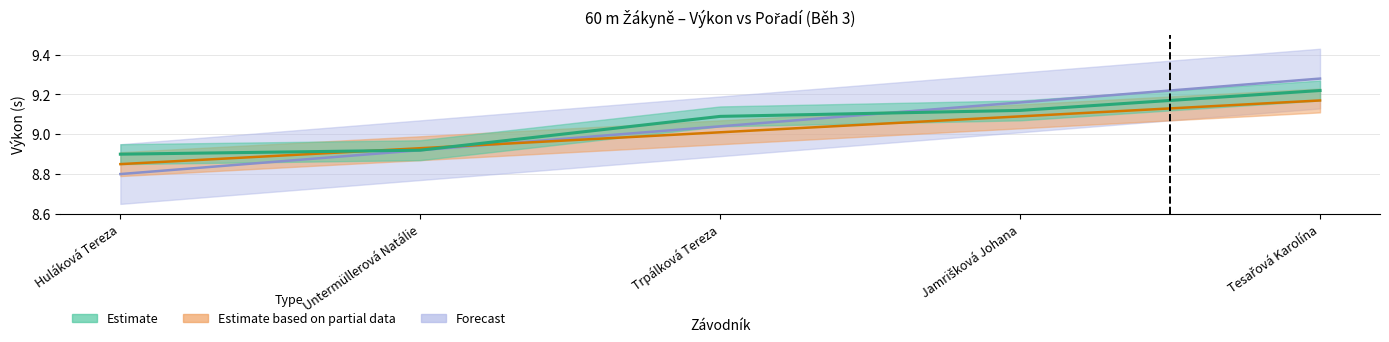

Where is Estimate nearest to the value 9?

Trpálková Tereza